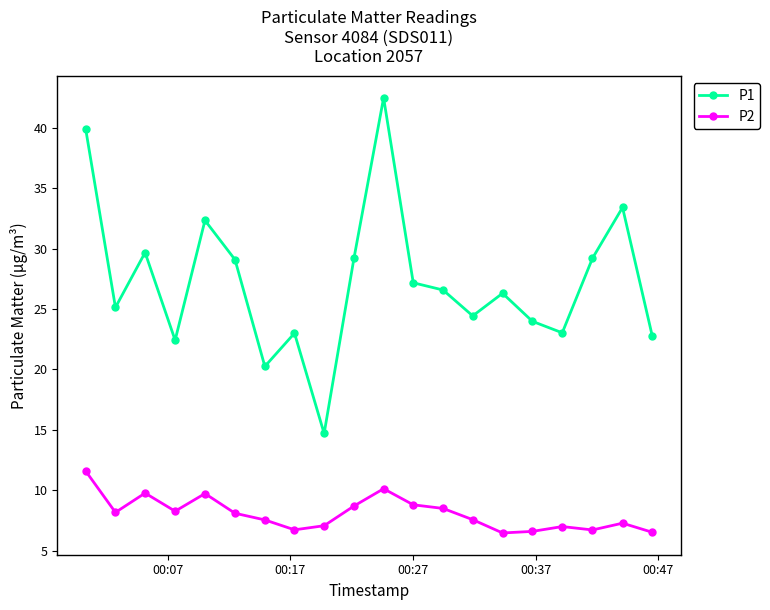

True or false: P1 and P2 intersect in this chart.

False